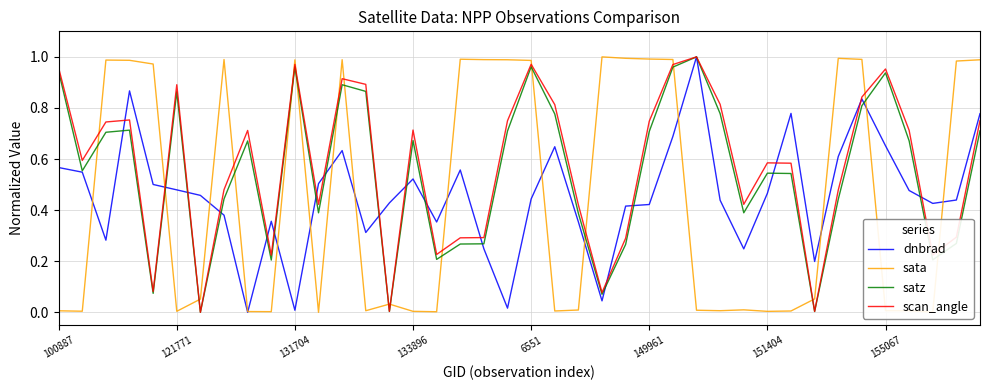

In scan_angle, how many points are higher than both neighbors (excluding endpoints)?

10